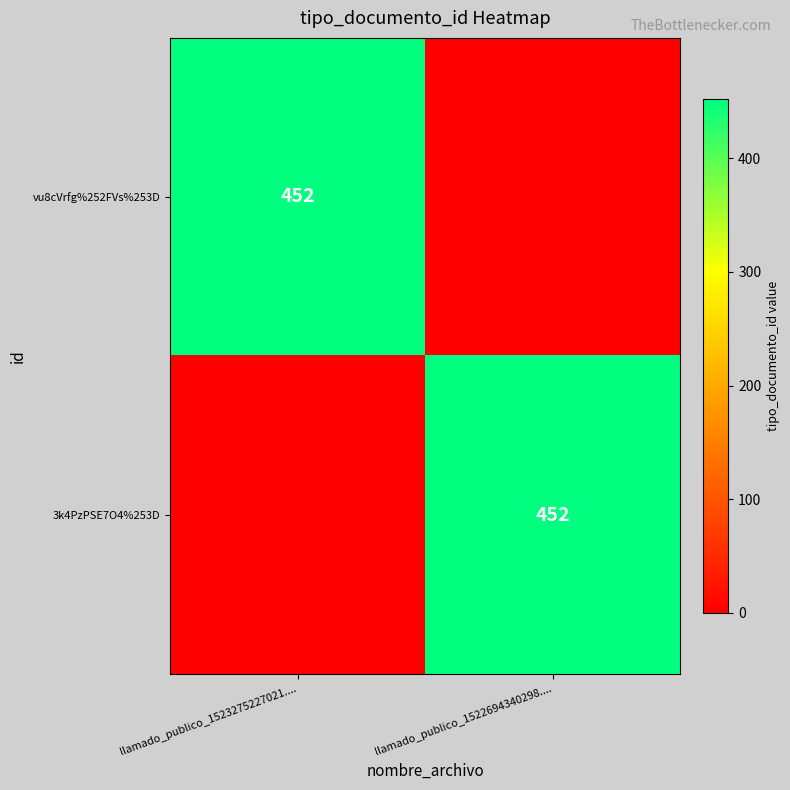

Is it true that 3k4PzPSE7O4%253D equals 744 at llamado_publico_1522694340298....?

False